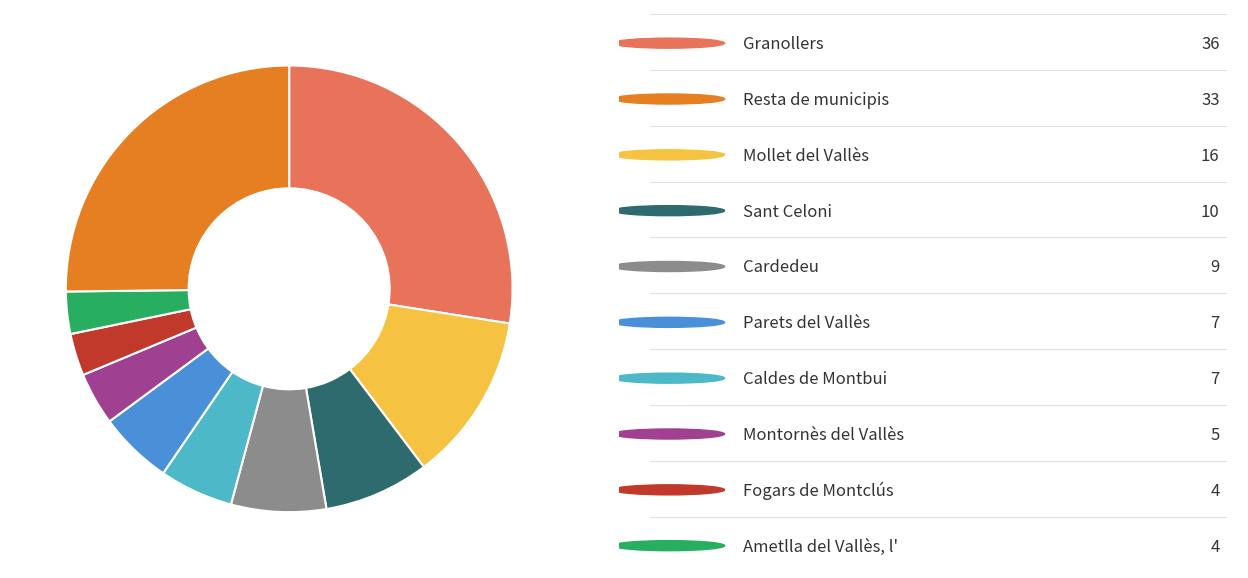

Is there a majority slice in this chart?

No